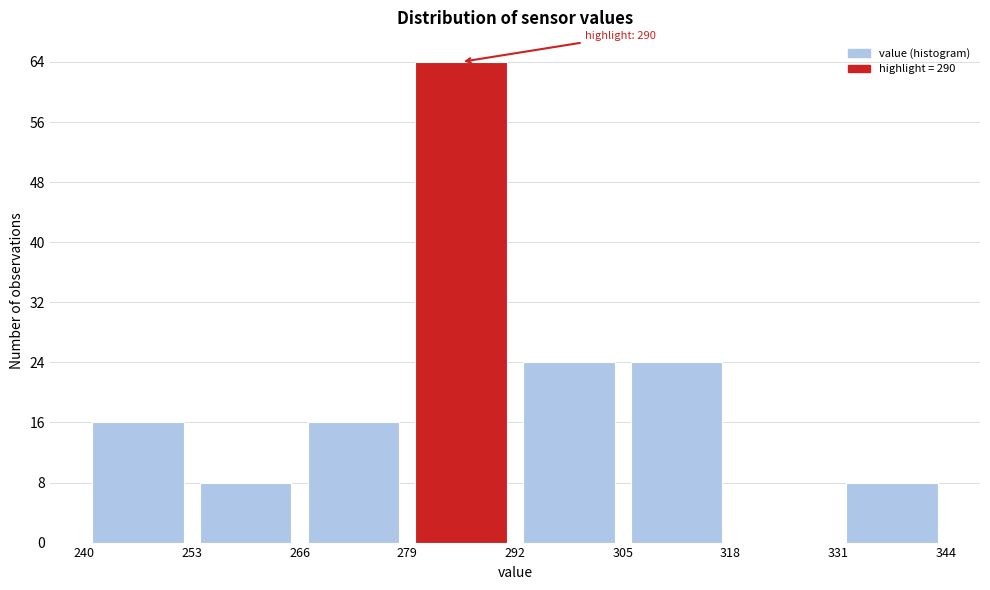

Over which range of the x-axis is the bar tallest?

279 to 292